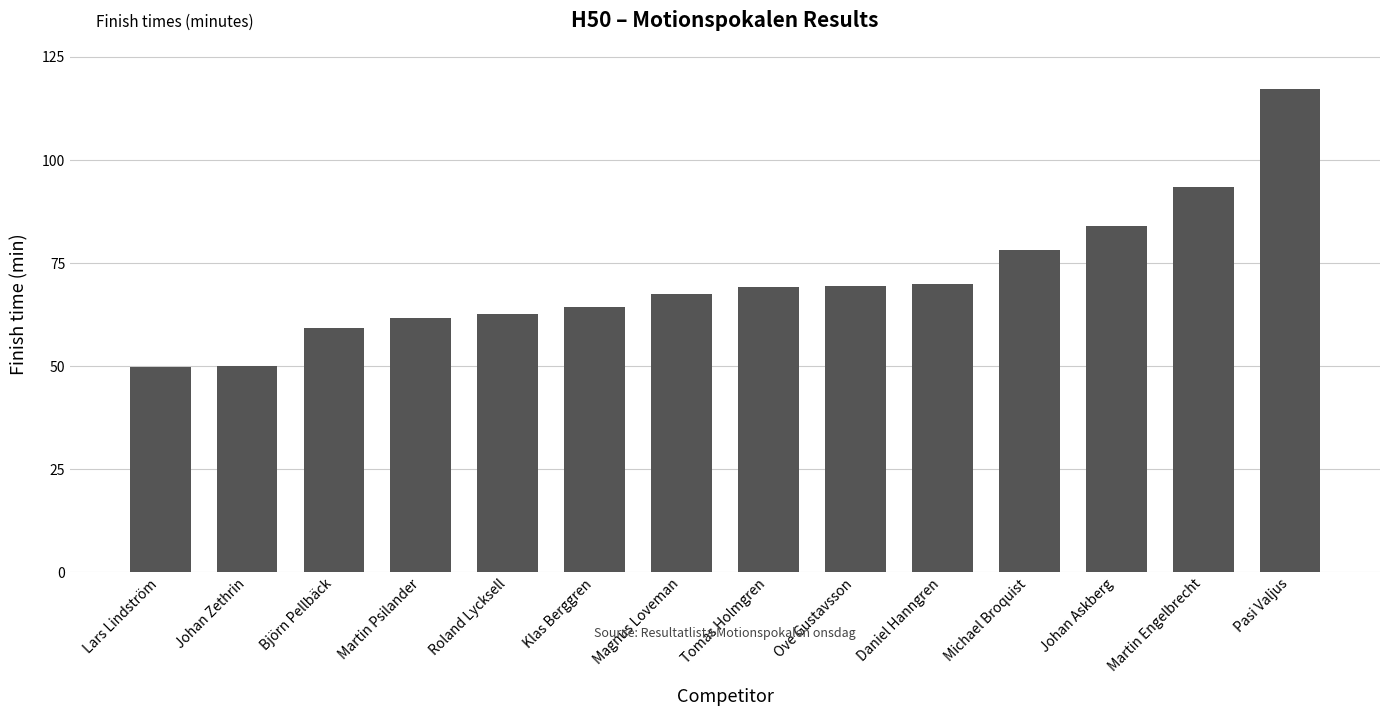

Is it true that the value at Martin Psilander is 61.6?

True